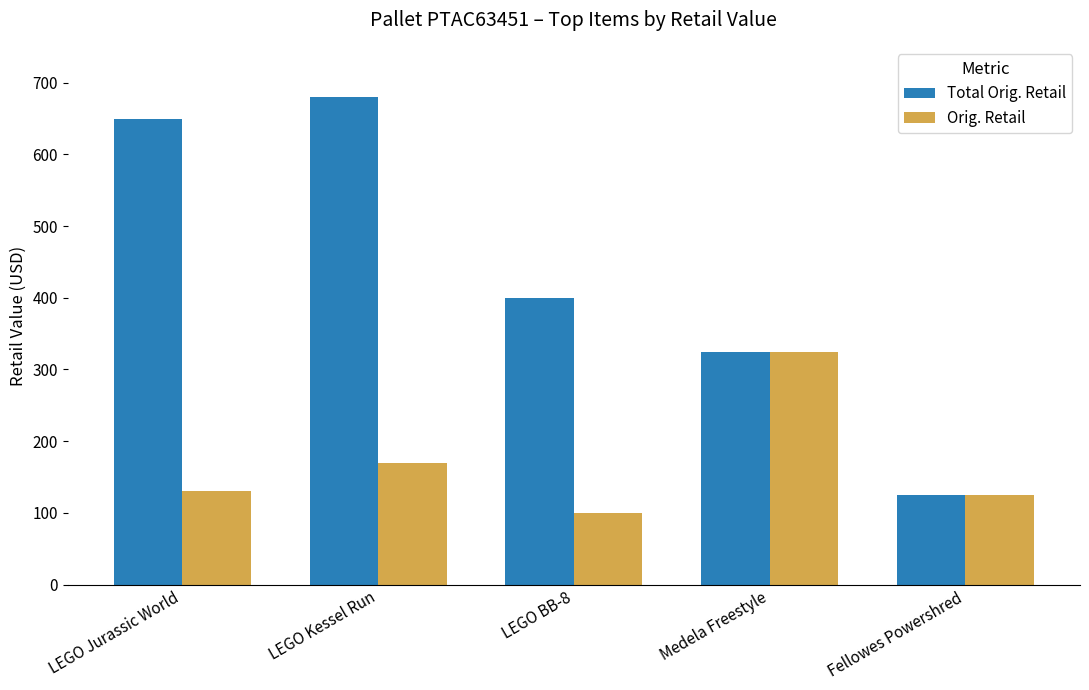

Reading left to right, extract all data points from this chart.

Total Orig. Retail: LEGO Jurassic World=650.0	LEGO Kessel Run=680.0	LEGO BB-8=400.0	Medela Freestyle=325.0	Fellowes Powershred=125.0
Orig. Retail: LEGO Jurassic World=130.0	LEGO Kessel Run=170.0	LEGO BB-8=100.0	Medela Freestyle=325.0	Fellowes Powershred=125.0